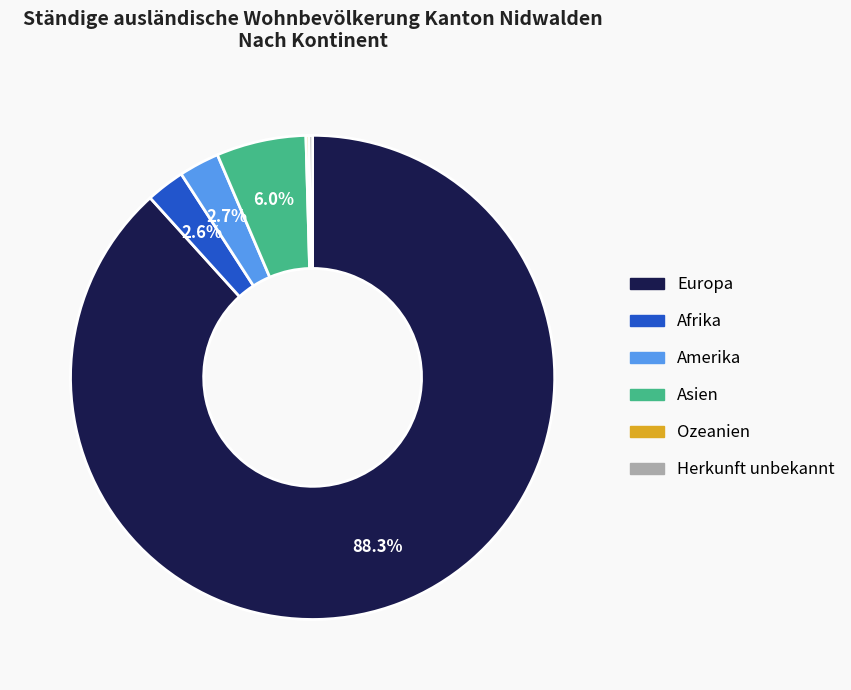

Is it true that Amerika is 3% of the pie?

True